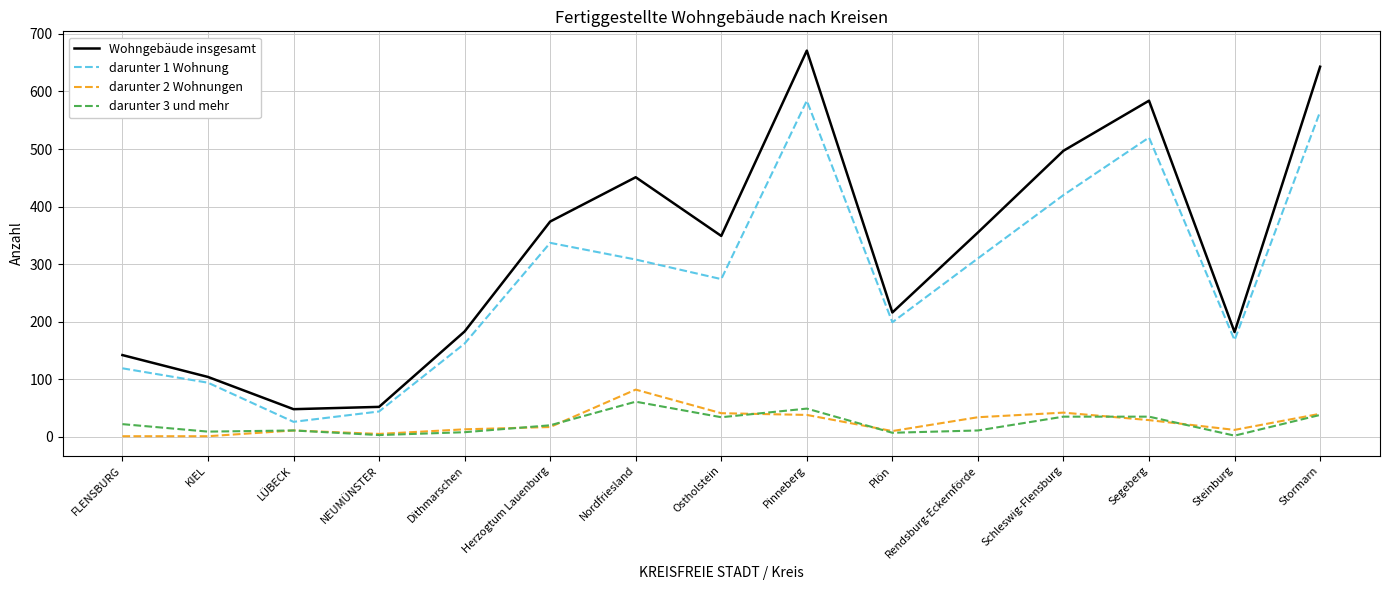

Which series has the widest spread of values?

Wohngebäude insgesamt